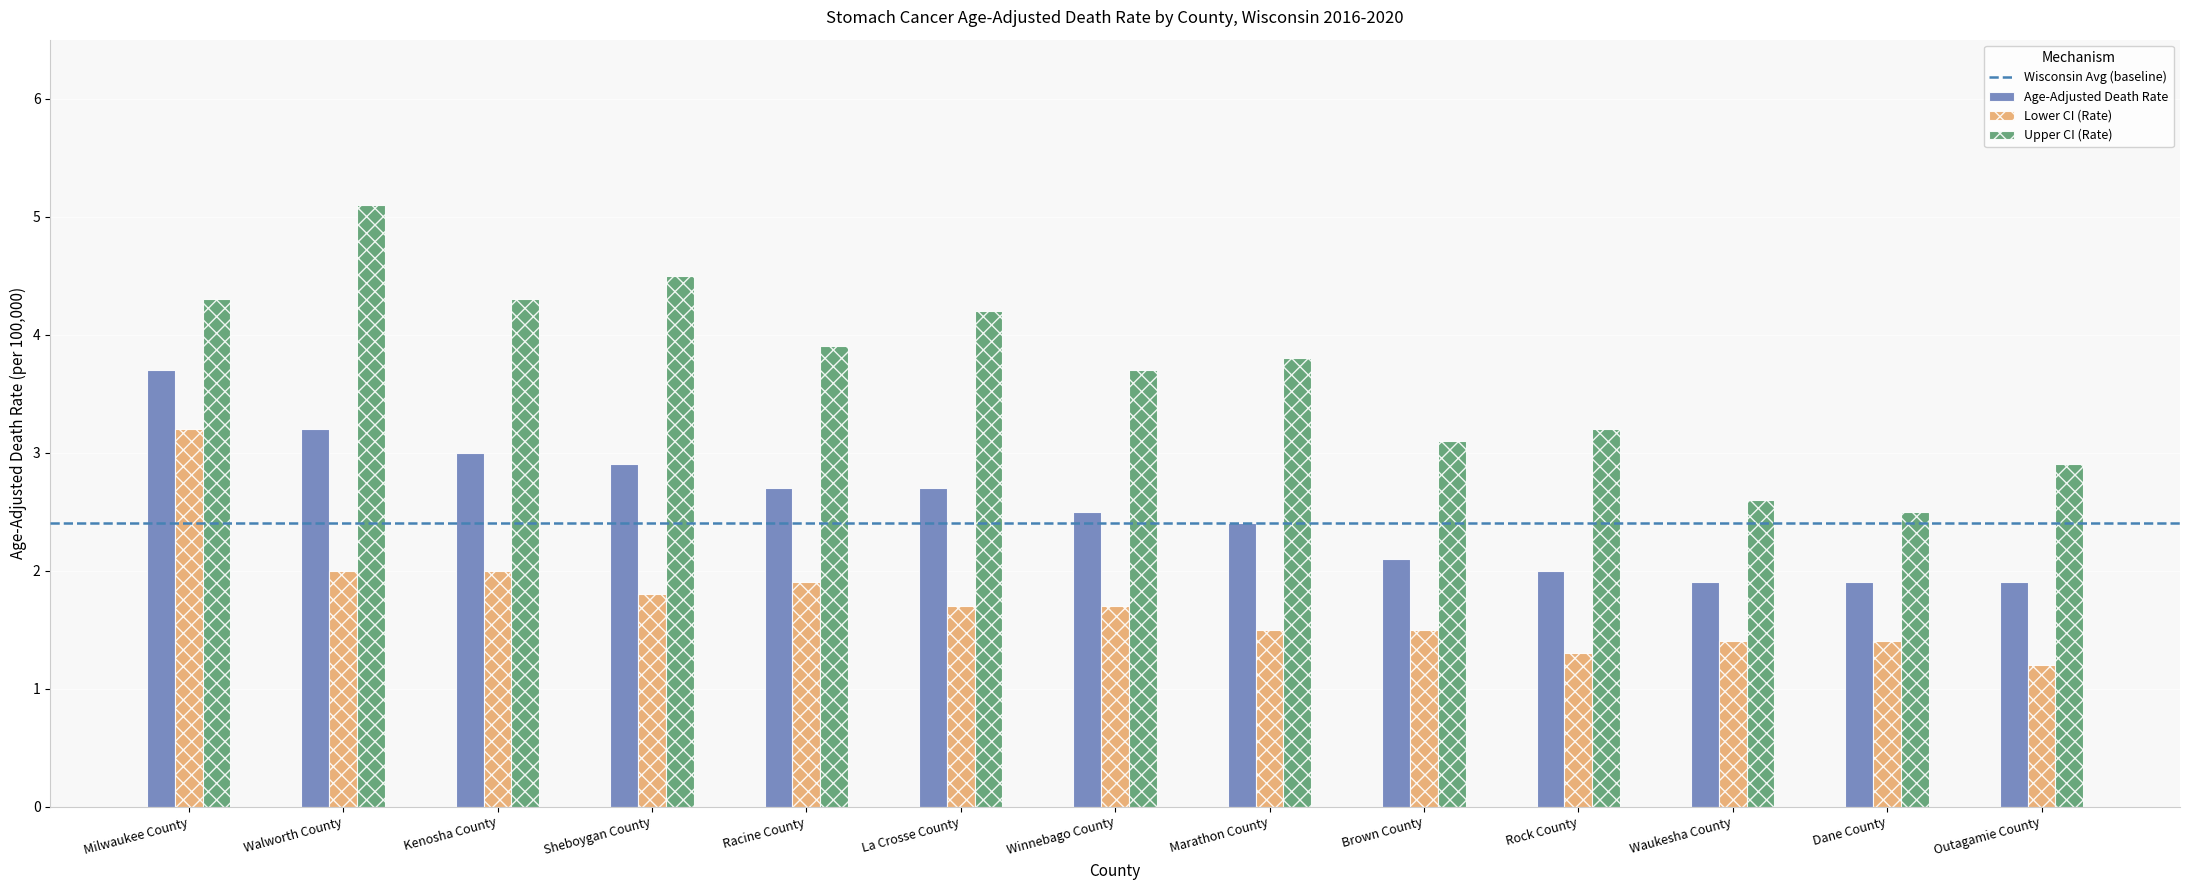

Read the Lower CI (Rate) value at Dane County.

1.4